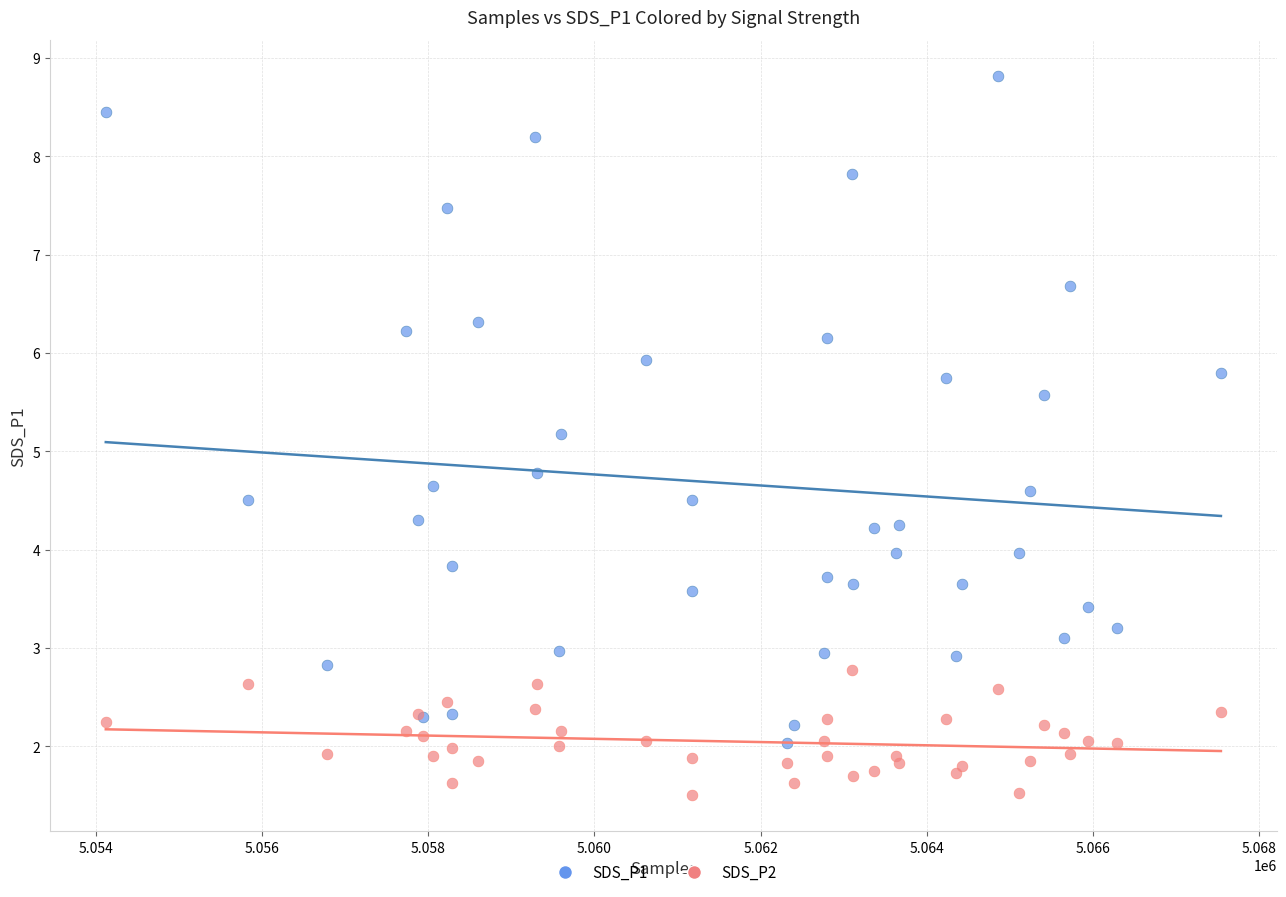

Which series reaches the minimum Y coordinate?

SDS_P2